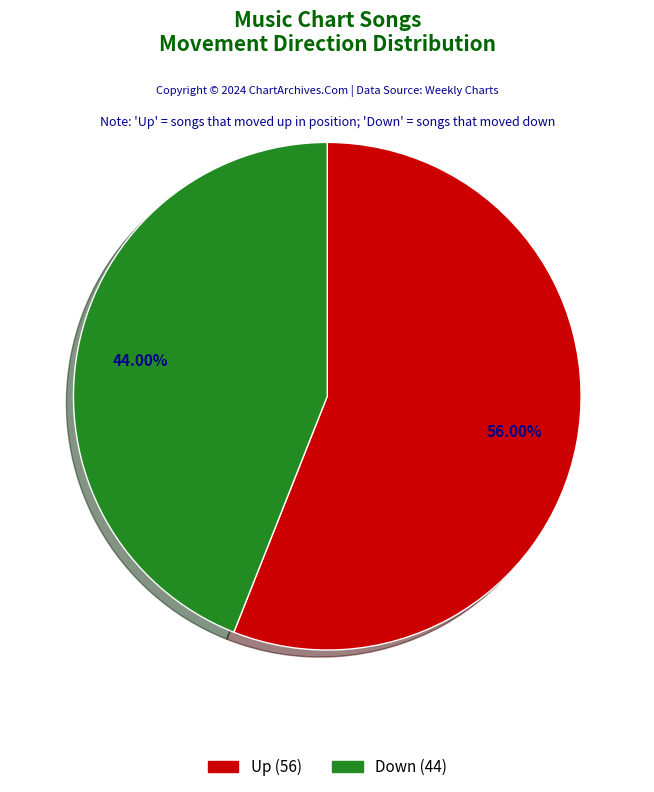

Is there a majority slice in this chart?

Yes